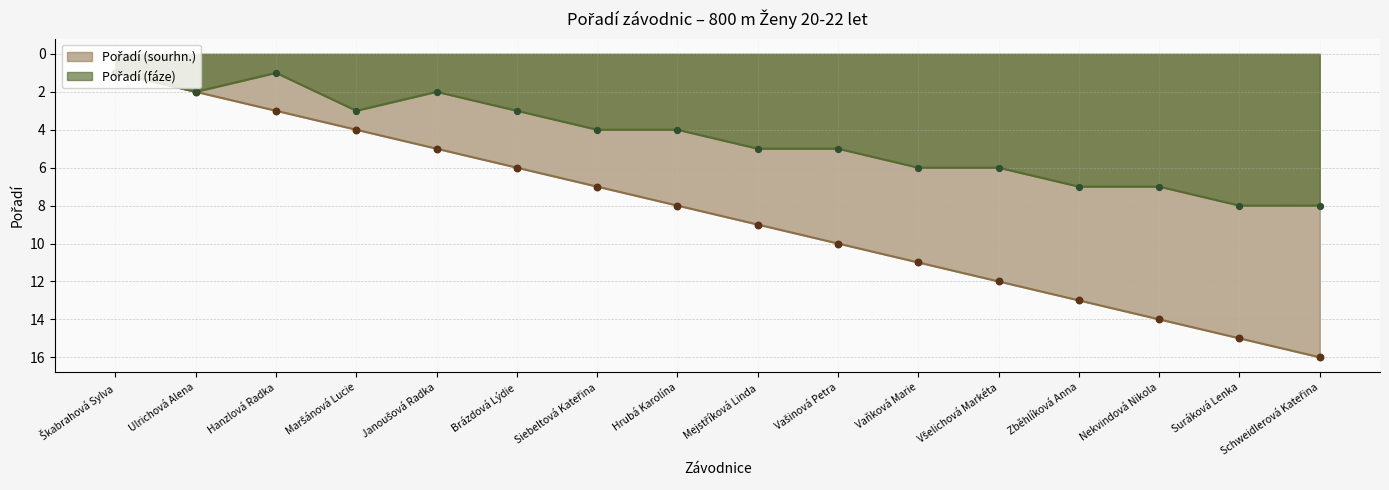

Which series has the largest total across all categories?

Pořadí (sourhn.)